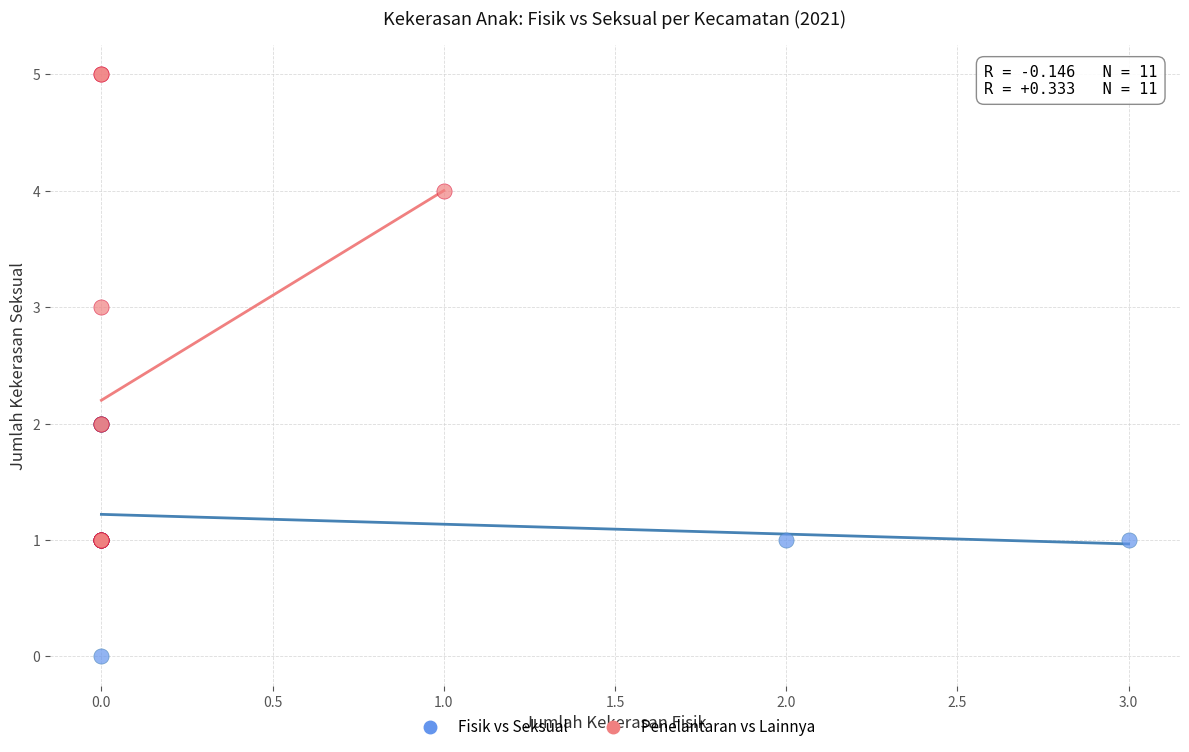

Which series contains the highest Y value?

Penelantaran vs Lainnya